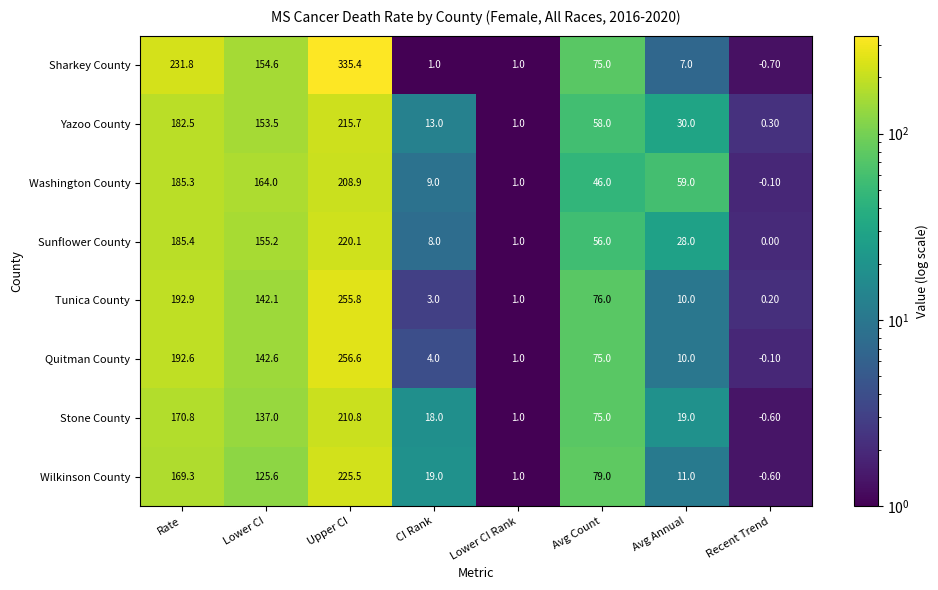

What is the average value of the Tunica County series?

85.1